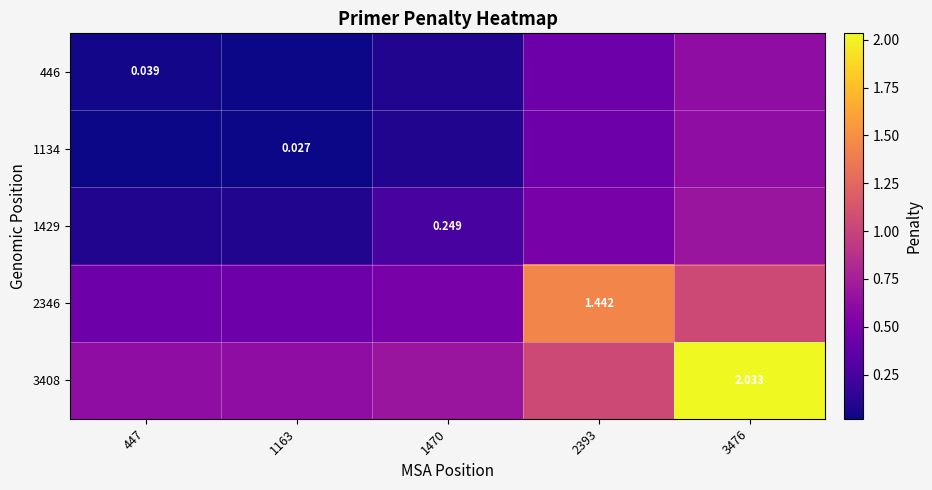

Is it true that 1134 equals 0.1 at 1470?

True